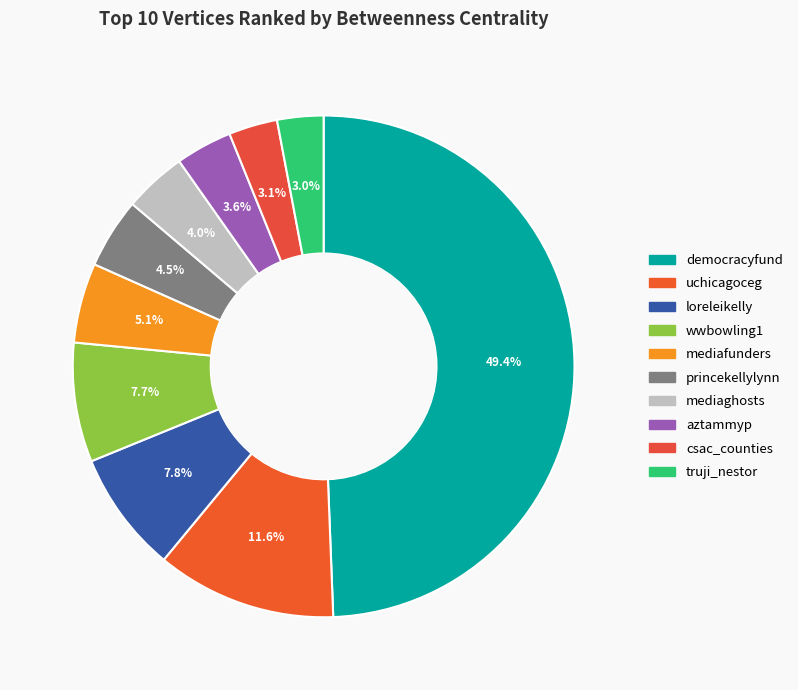

What percentage is the mediaghosts slice, to the nearest percent?

4%